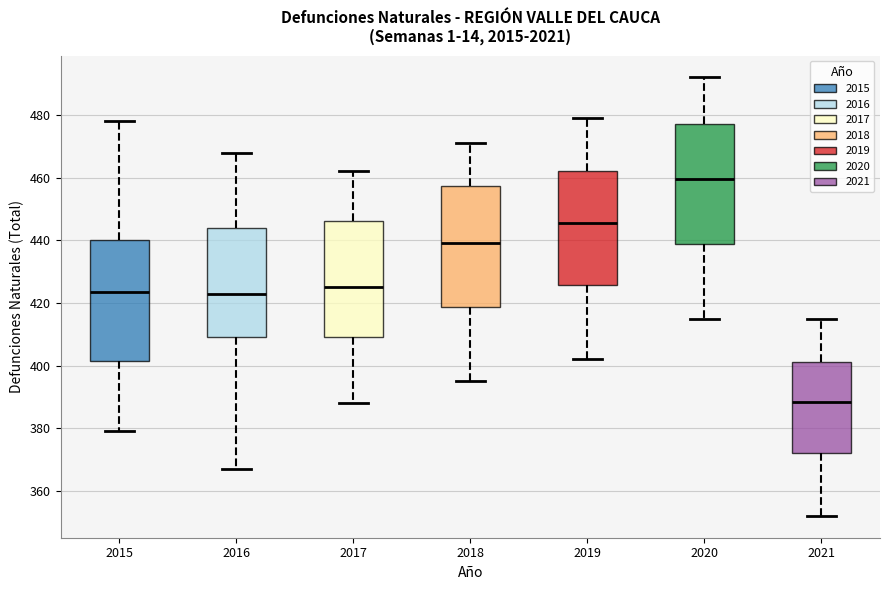

Where does the lower whisker of the box at x = 2017 end on the y-axis? The values are not printed on the chart, so give them approximately, as read against the axis.

388